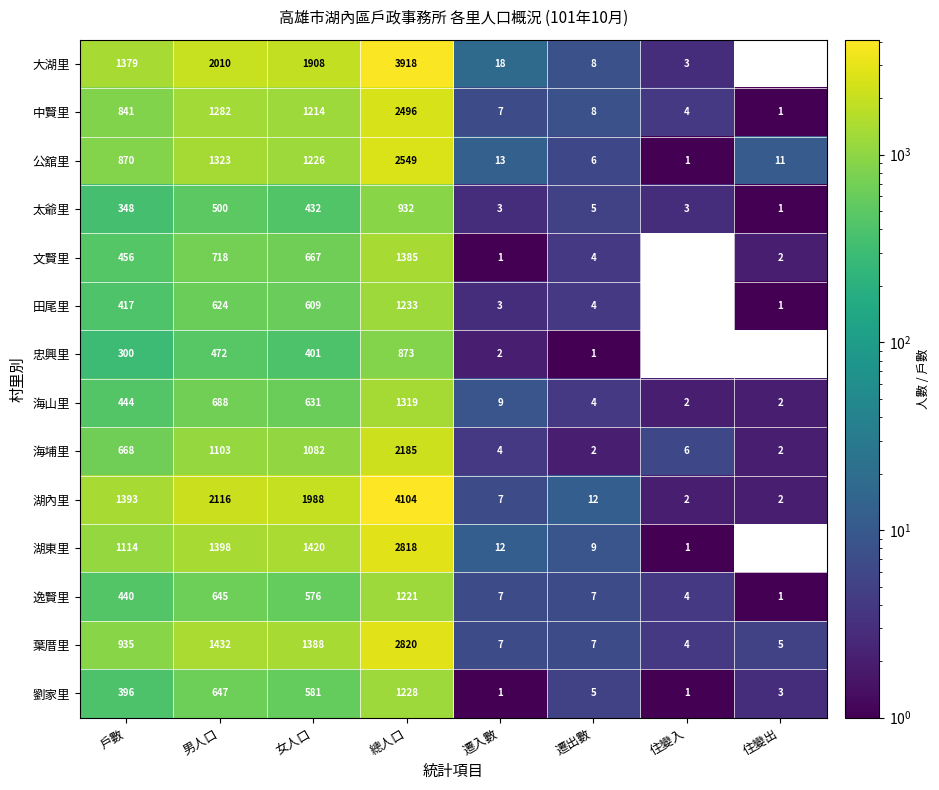

The 中賢里 series shows 1 at 住變入. True or false?

False